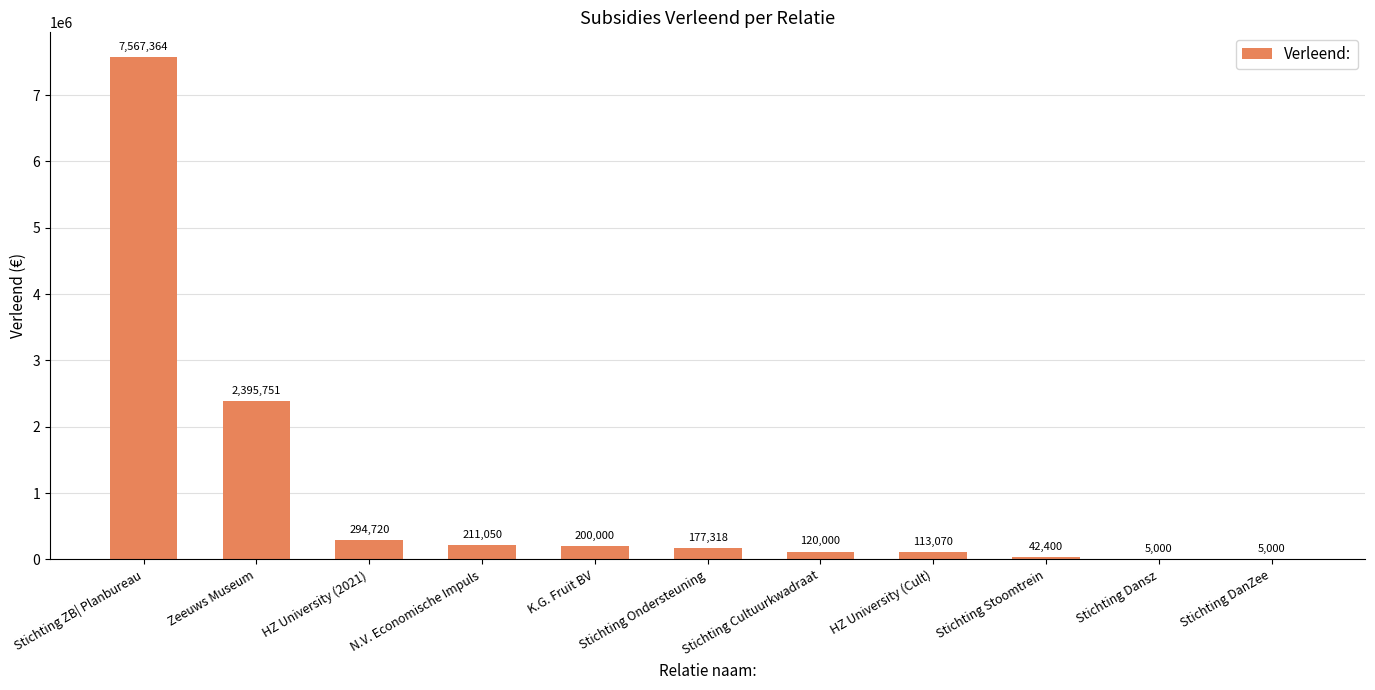

Which has a higher value, Stichting Cultuurkwadraat or N.V. Economische Impuls?

N.V. Economische Impuls